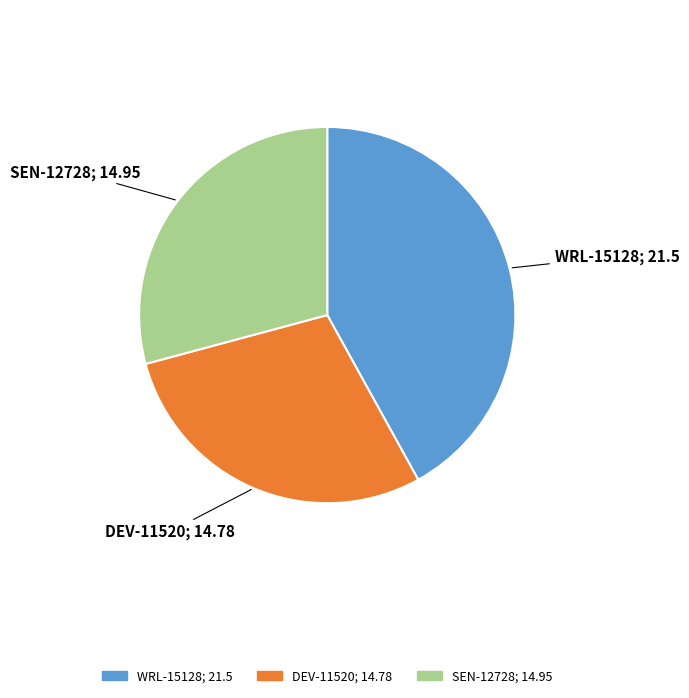

Do SEN-12728 and DEV-11520 together represent more than half of the pie?

Yes